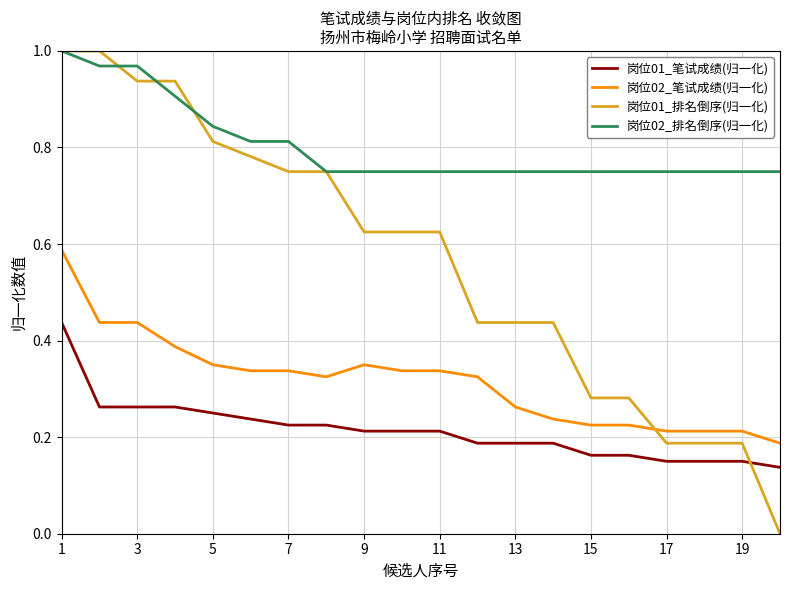

How many categories are shown in the chart?

20